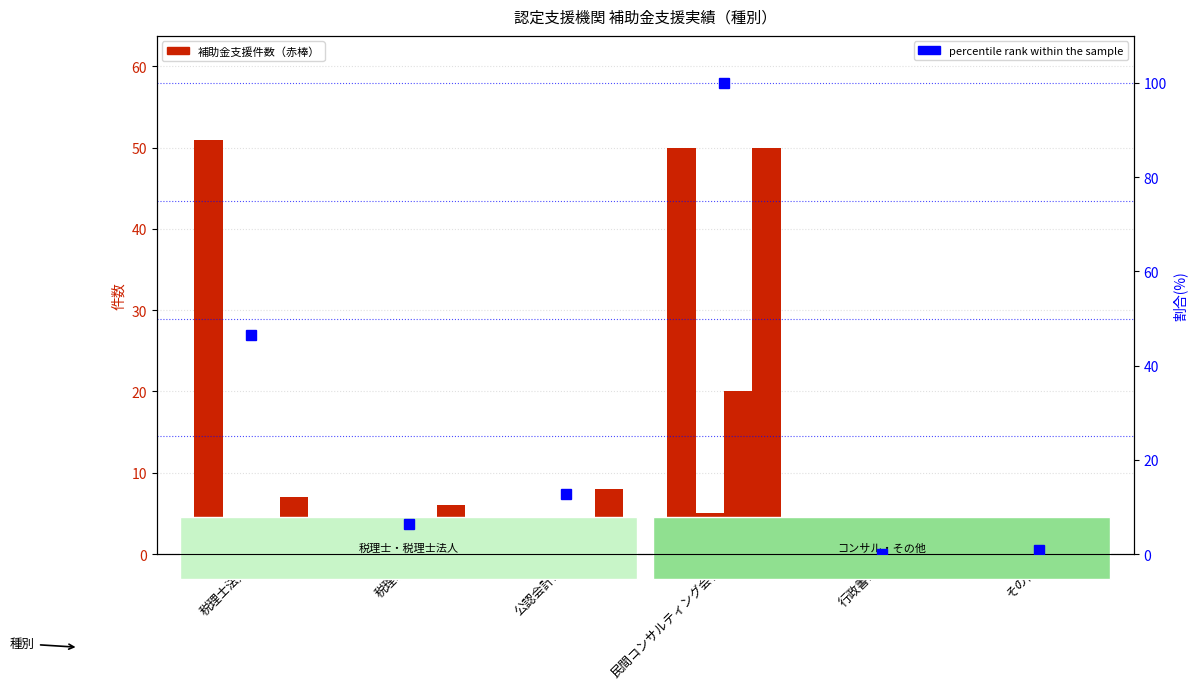

Are the bars horizontal?

No